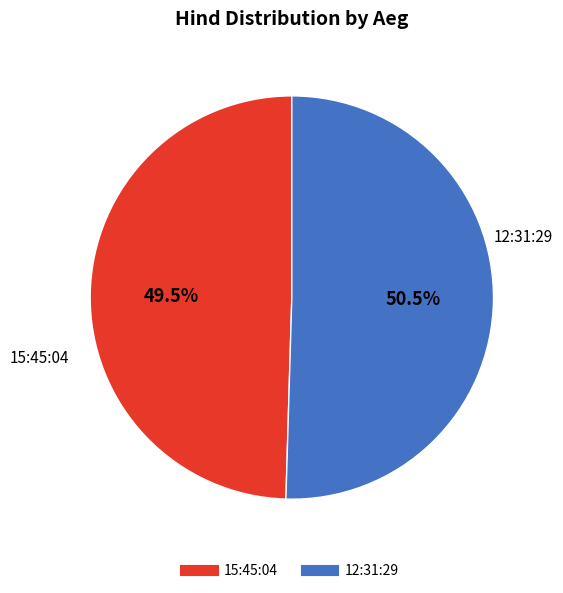

Which has a higher value, 12:31:29 or 15:45:04?

12:31:29